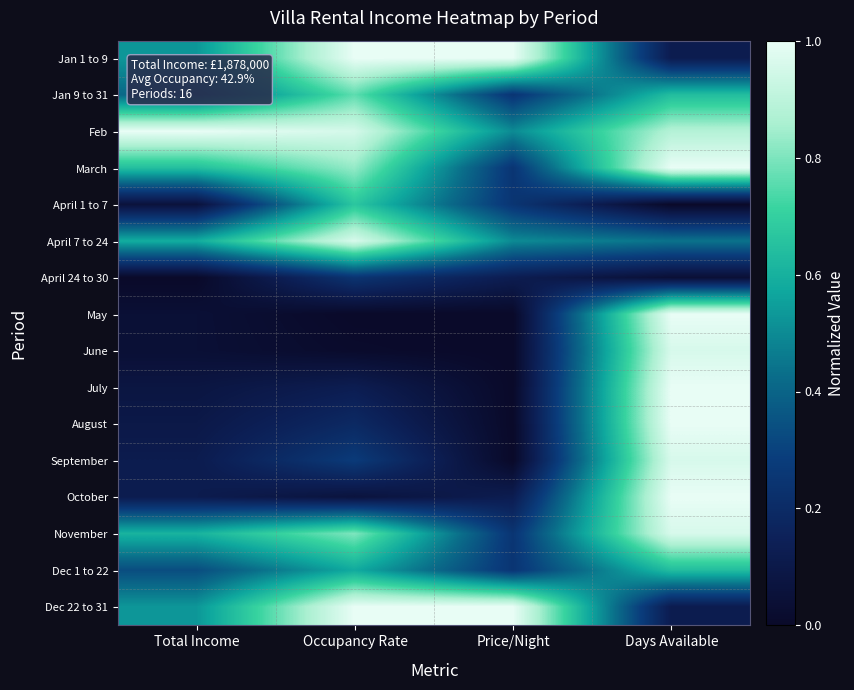

Reading right to left, list all the values displayed in this chart.

Jan 1 to 9: Days Available=0.1	Price/Night=1.0	Occupancy Rate=1.0	Total Income=0.5
Jan 9 to 31: Days Available=0.6	Price/Night=0.2	Occupancy Rate=0.8	Total Income=0.4
Feb: Days Available=0.9	Price/Night=0.5	Occupancy Rate=1.0	Total Income=1.0
March: Days Available=1.0	Price/Night=0.2	Occupancy Rate=0.8	Total Income=0.6
April 1 to 7: Days Available=0.0	Price/Night=0.2	Occupancy Rate=0.7	Total Income=0.1
April 7 to 24: Days Available=0.4	Price/Night=0.5	Occupancy Rate=1.0	Total Income=0.6
April 24 to 30: Days Available=0.0	Price/Night=0.1	Occupancy Rate=0.2	Total Income=0.0
May: Days Available=1.0	Price/Night=0.0	Occupancy Rate=0.0	Total Income=0.0
June: Days Available=1.0	Price/Night=0.0	Occupancy Rate=0.0	Total Income=0.0
July: Days Available=1.0	Price/Night=0.0	Occupancy Rate=0.1	Total Income=0.1
August: Days Available=1.0	Price/Night=0.0	Occupancy Rate=0.2	Total Income=0.1
September: Days Available=1.0	Price/Night=0.0	Occupancy Rate=0.3	Total Income=0.1
October: Days Available=1.0	Price/Night=0.1	Occupancy Rate=0.1	Total Income=0.1
November: Days Available=1.0	Price/Night=0.2	Occupancy Rate=0.8	Total Income=0.6
Dec 1 to 22: Days Available=0.6	Price/Night=0.2	Occupancy Rate=0.6	Total Income=0.3
Dec 22 to 31: Days Available=0.1	Price/Night=1.0	Occupancy Rate=1.0	Total Income=0.5